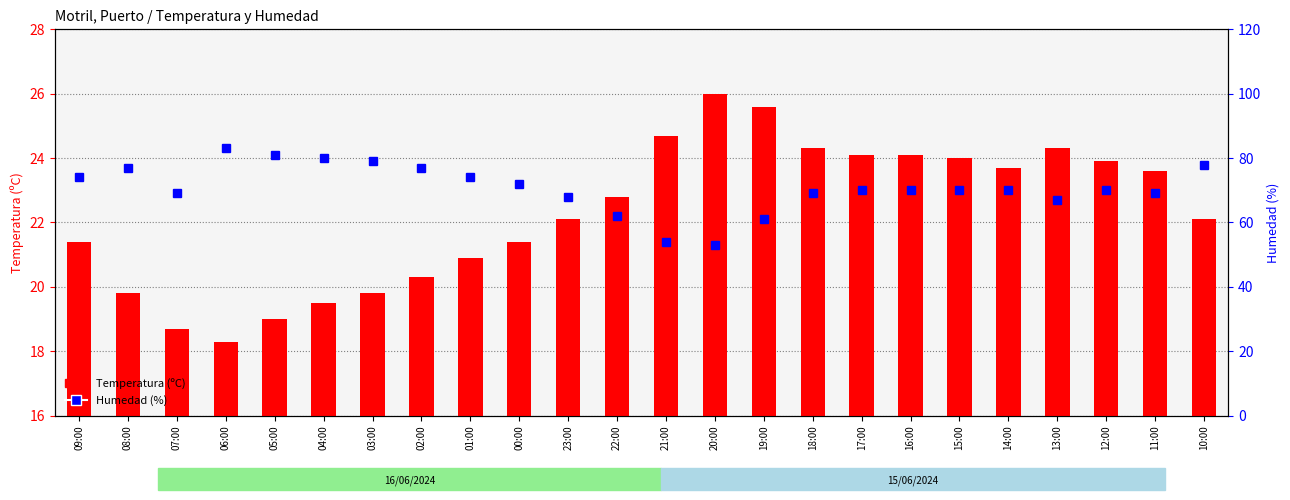

Which series changed the most between 19:00 and 13:00?

Humedad (%)